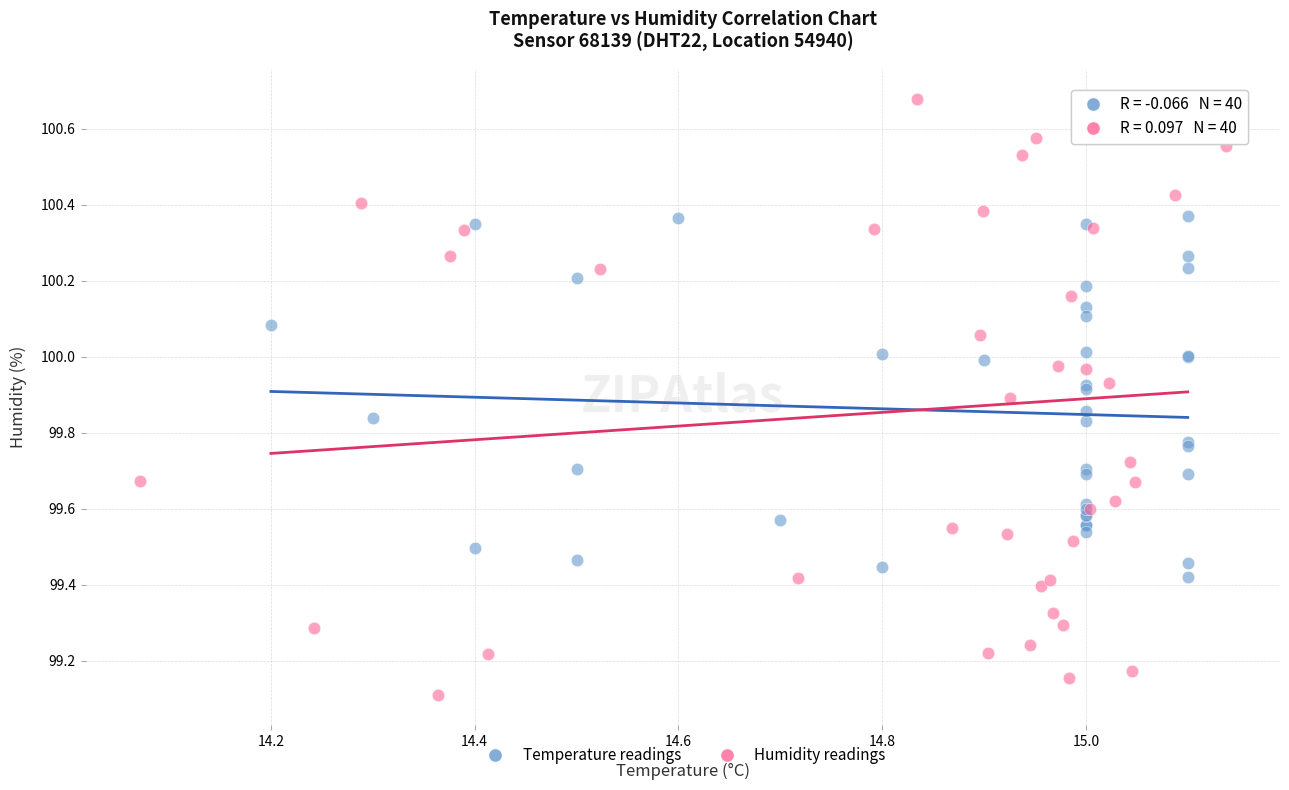

Which series has the widest spread of Y values?

Humidity readings